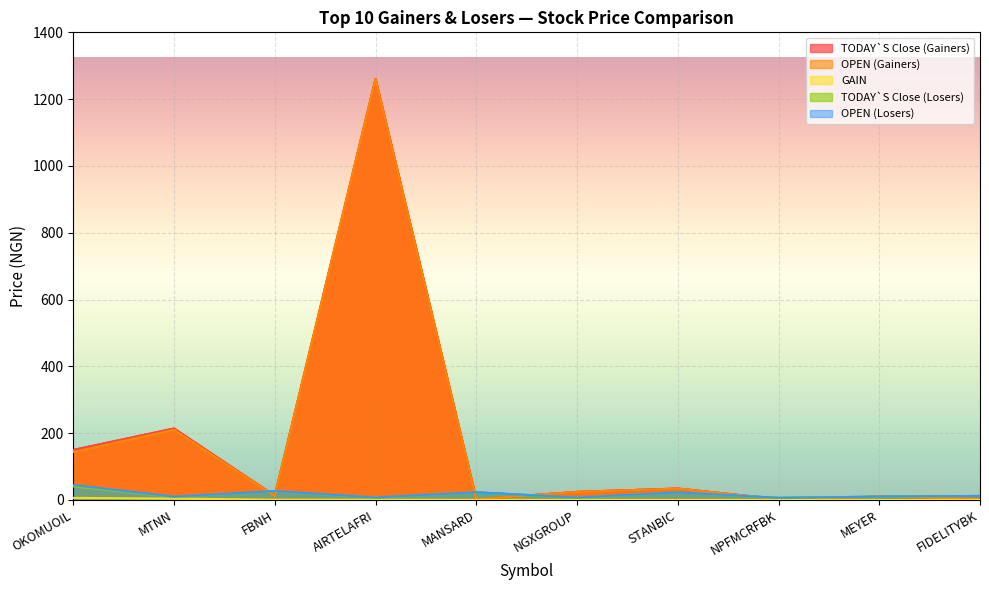

Reading right to left, extract all data points from this chart.

TODAY`S Close (Gainers): FIDELITYBK=3.2	MEYER=9.8	NPFMCRFBK=2.5	STANBIC=34.1	NGXGROUP=24.2	MANSARD=2.4	AIRTELAFRI=1260.4	FBNH=12.4	MTNN=214.0	OKOMUOIL=149.7
OPEN (Gainers): FIDELITYBK=3.1	MEYER=10.0	NPFMCRFBK=2.4	STANBIC=34.0	NGXGROUP=24.0	MANSARD=2.2	AIRTELAFRI=1260.0	FBNH=11.6	MTNN=210.0	OKOMUOIL=143.5
GAIN: FIDELITYBK=0.1	MEYER=0.1	NPFMCRFBK=0.1	STANBIC=0.1	NGXGROUP=0.2	MANSARD=0.2	AIRTELAFRI=0.4	FBNH=0.8	MTNN=4.0	OKOMUOIL=6.2
TODAY`S Close (Losers): FIDELITYBK=11.9	MEYER=9.8	NPFMCRFBK=6.0	STANBIC=22.4	NGXGROUP=6.5	MANSARD=22.4	AIRTELAFRI=6.8	FBNH=25.7	MTNN=9.0	OKOMUOIL=40.5
OPEN (Losers): FIDELITYBK=12.1	MEYER=10.0	NPFMCRFBK=6.3	STANBIC=22.8	NGXGROUP=7.1	MANSARD=23.0	AIRTELAFRI=7.5	FBNH=26.5	MTNN=10.0	OKOMUOIL=44.5